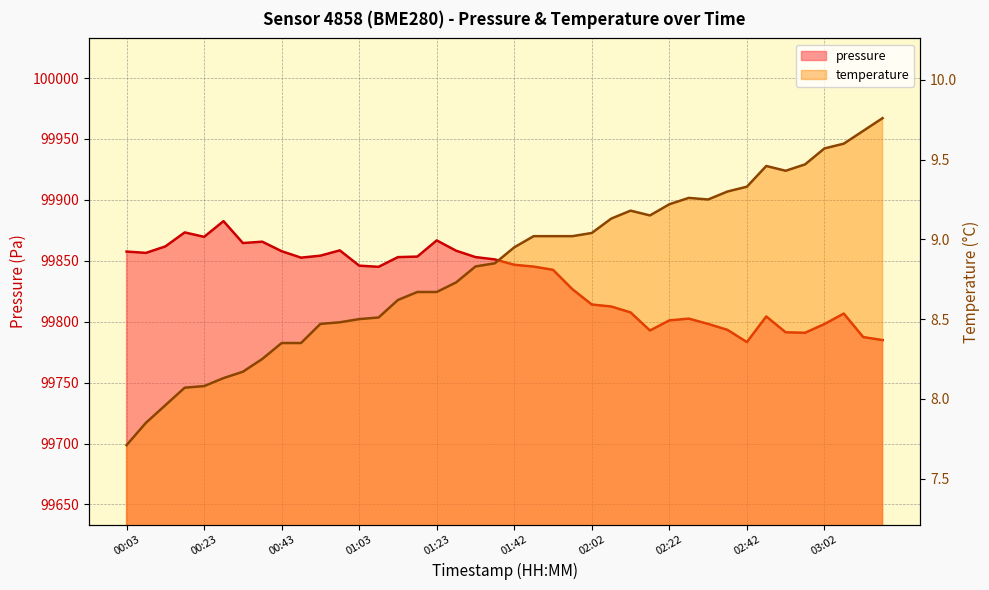

What is the label of the 16th point from the right?

02:02